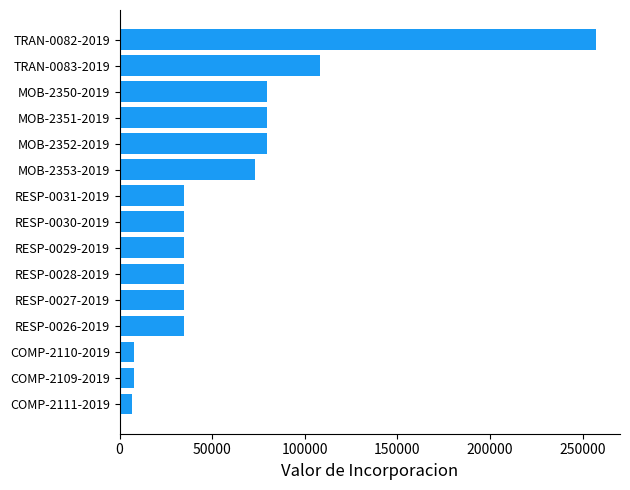

What is the maximum value shown in the chart?

257258.6